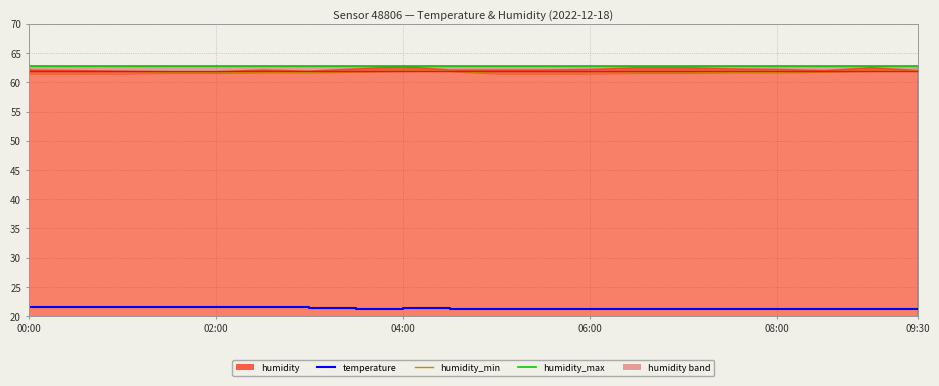

Which series changed the most between 08:00 and 14?

temperature